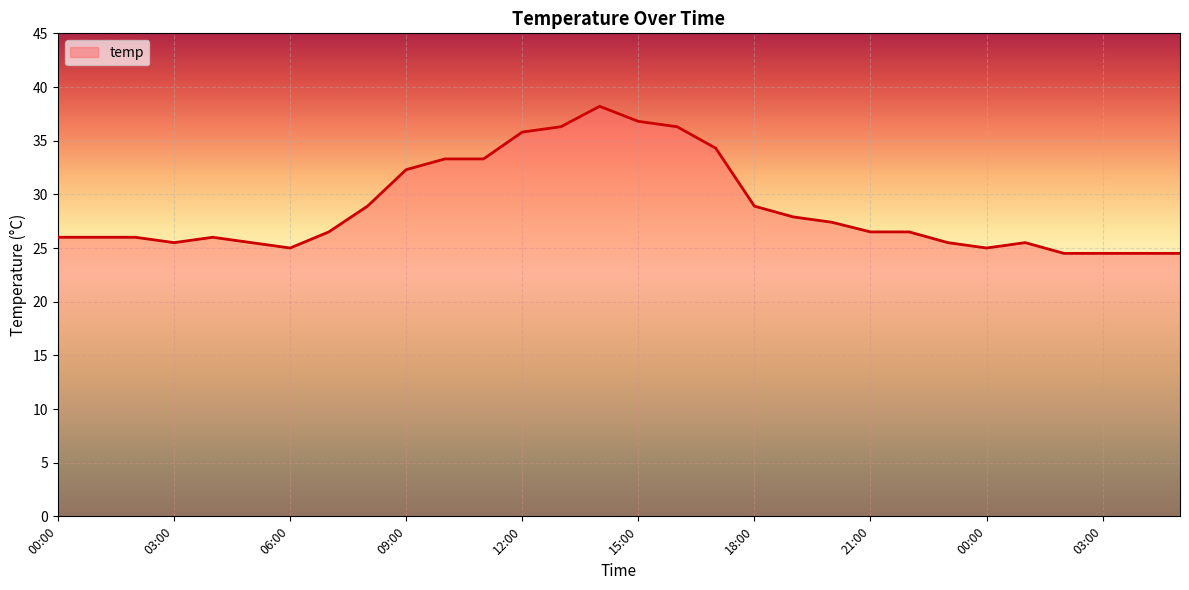

What is the difference between the maximum and minimum values?

13.7